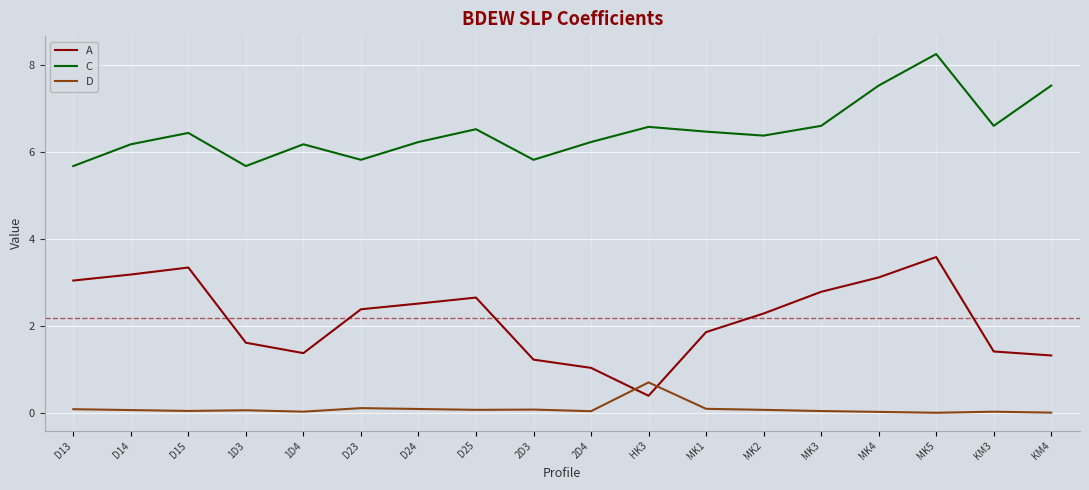

At which category does C reach its first local peak?

D15